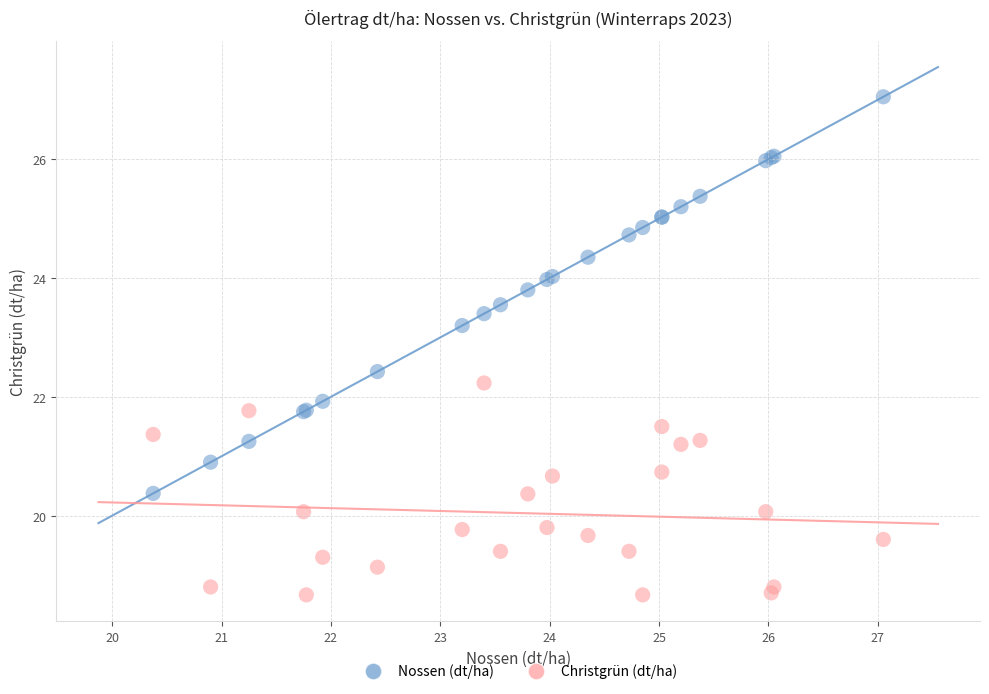

In the Nossen (dt/ha) series, what Y value is closest to 23?

23.2